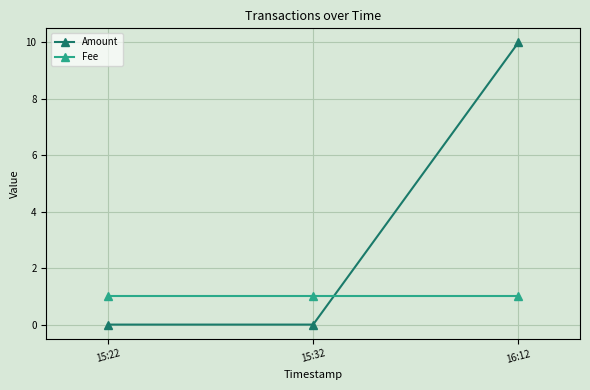

Is it true that Amount equals -4 at 15:22?

False